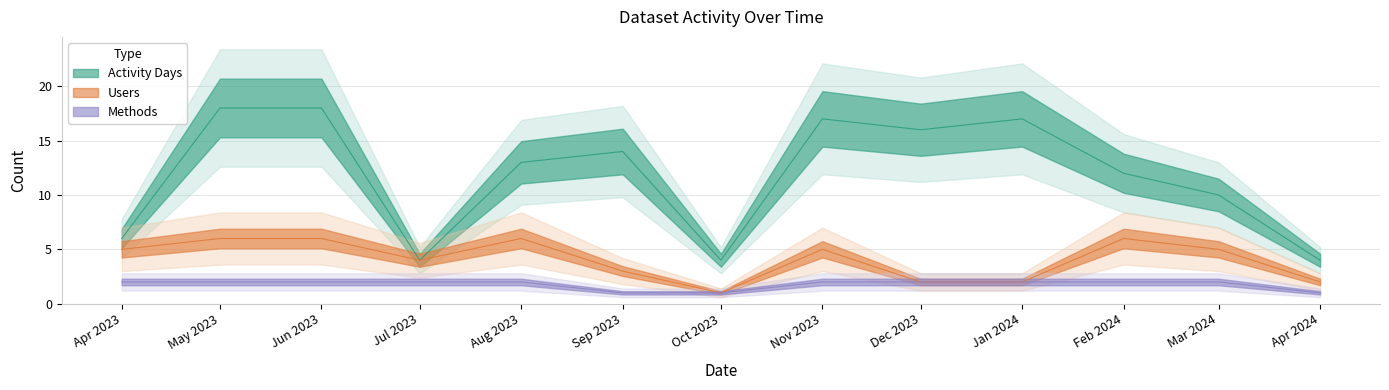

What is the average value of the Activity Days series?

12